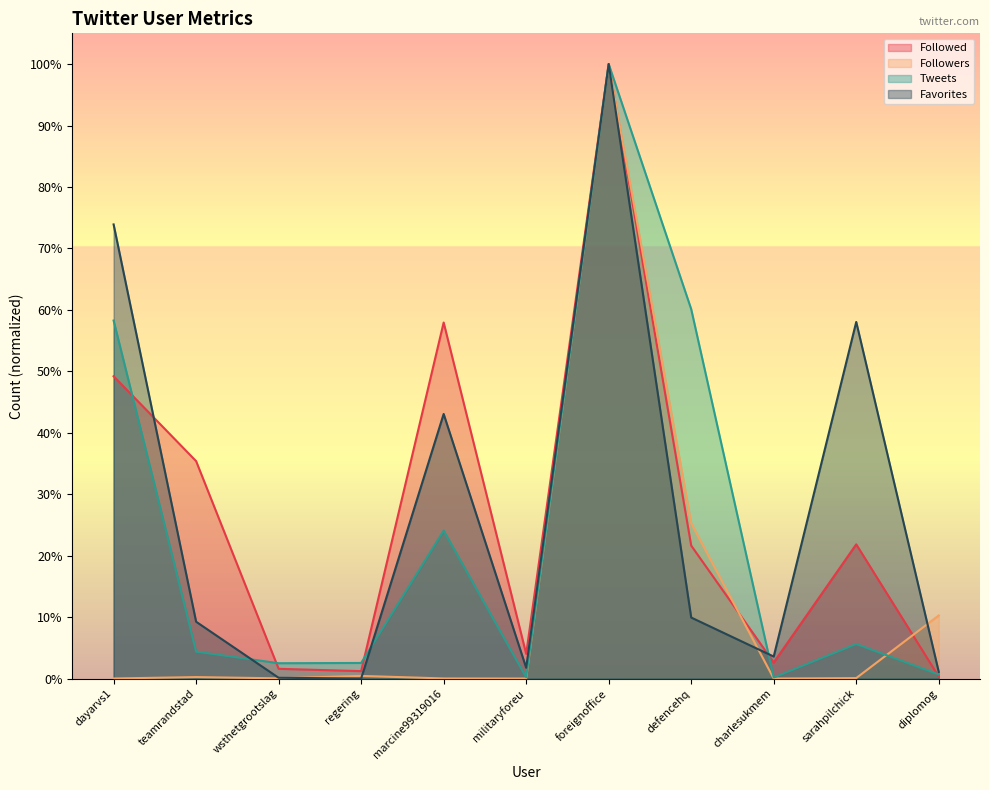

What is the total value across all series at marcine99319016?

1.3